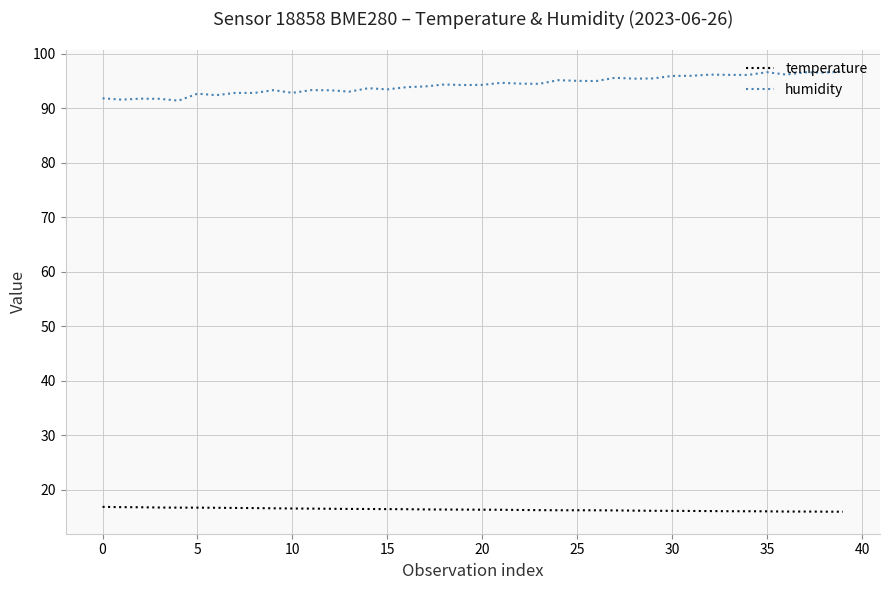

True or false: humidity has more than 0 points higher than both neighbors.

True